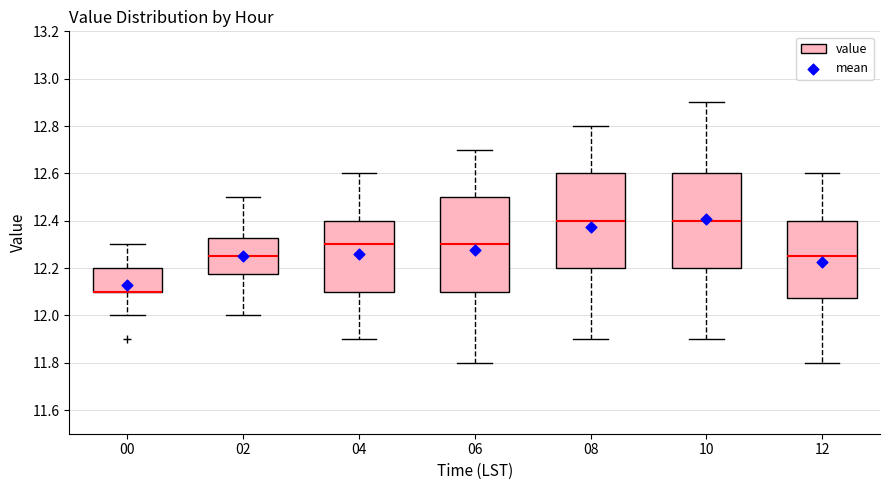

Reading left to right, read every box against the y-axis: the position of its median line, the range the box covers, and the ends of its whiskers. The values are not printed on the chart, so give them approximately, as read against the axis.

00: median 12.10 (drawn on the box's lower edge), box 12.10 to 12.20, whiskers 12.00 to 12.30
02: median 12.26, box 12.18 to 12.32, whiskers 12.00 to 12.50
04: median 12.30, box 12.10 to 12.40, whiskers 11.90 to 12.60
06: median 12.30, box 12.10 to 12.50, whiskers 11.80 to 12.70
08: median 12.40, box 12.20 to 12.60, whiskers 11.90 to 12.80
10: median 12.40, box 12.20 to 12.60, whiskers 11.90 to 12.90
12: median 12.26, box 12.08 to 12.40, whiskers 11.80 to 12.60